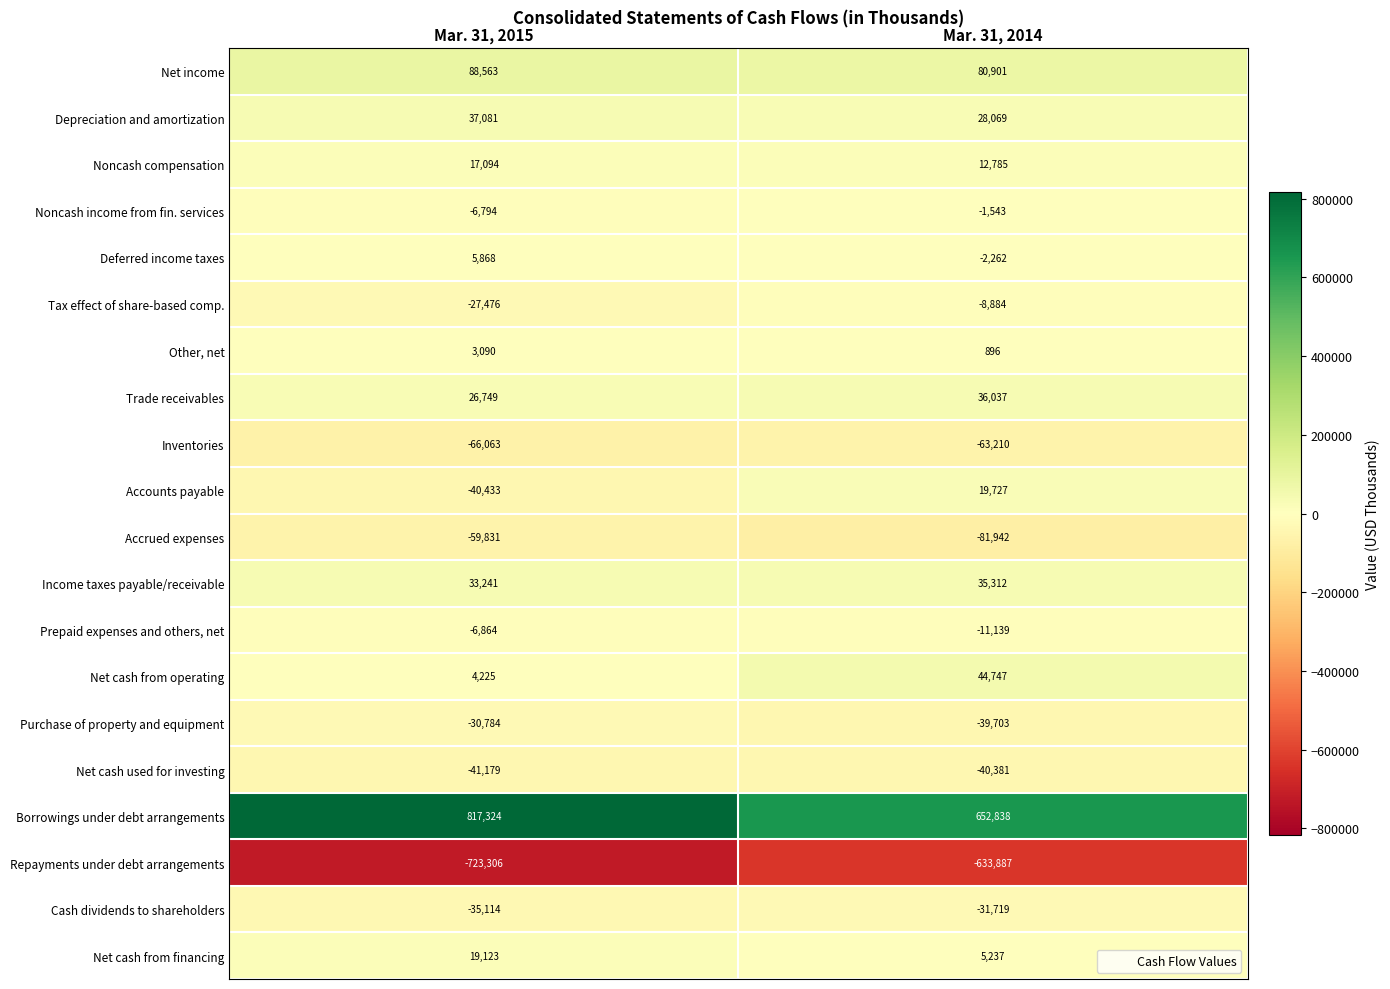

How many categories are shown in the chart?

2